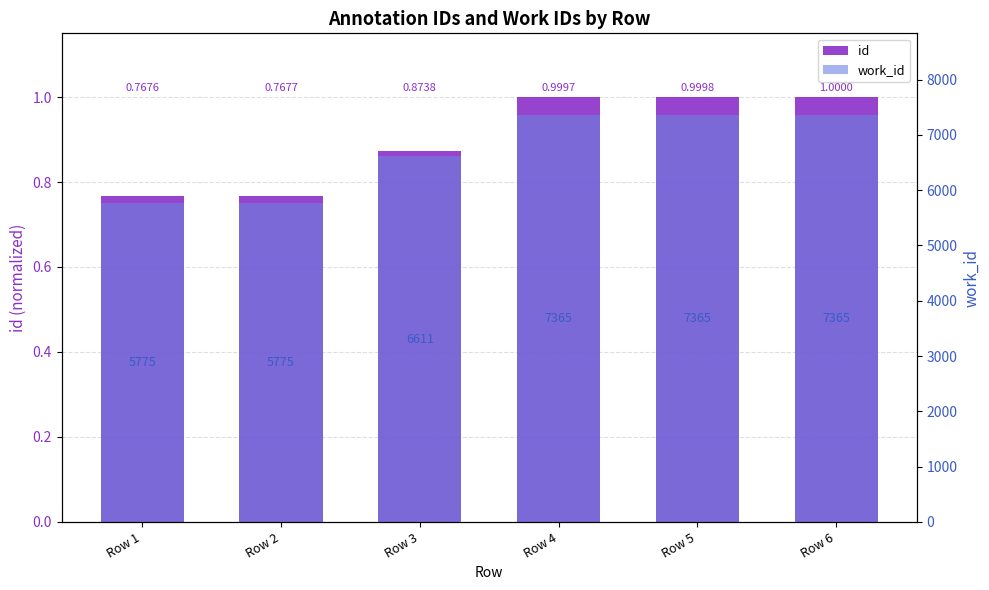

Between Row 1 and Row 5, which series saw the biggest shift?

work_id